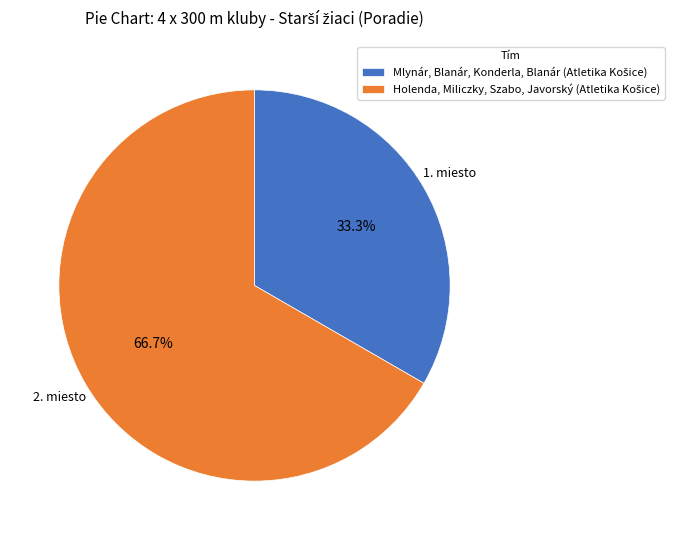

Is Mlynár, Blanár, Konderla, Blanár (Atletika Košice) the majority of the pie?

No